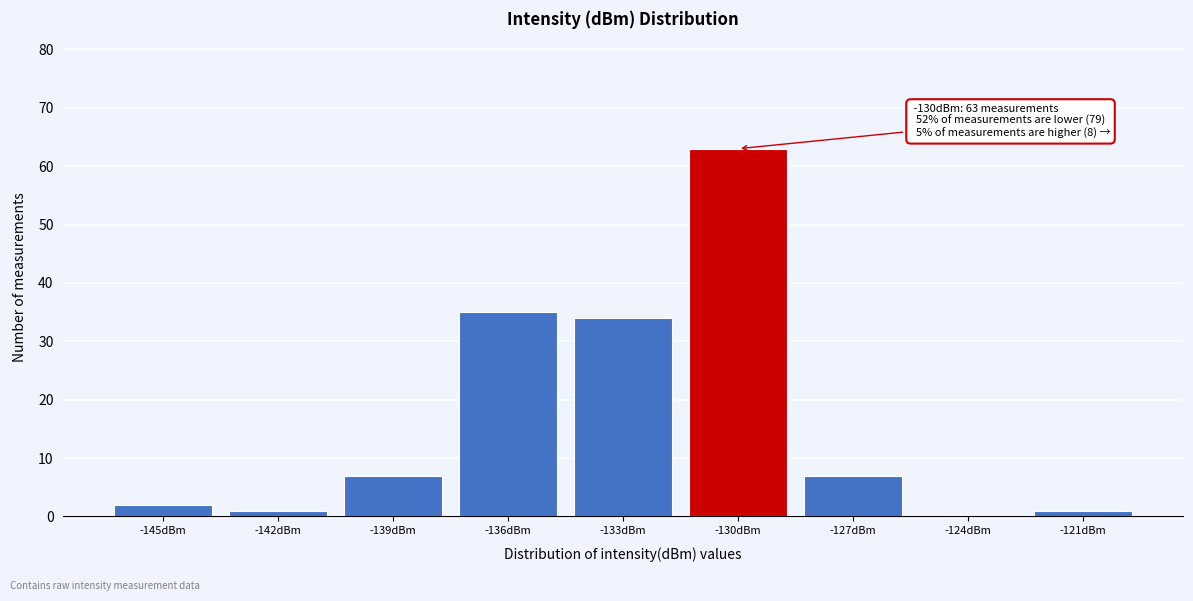

Reading left to right, what are all the values shown in this chart?

-145dBm=2	-142dBm=1	-139dBm=7	-136dBm=35	-133dBm=34	-130dBm=63	-127dBm=7	-124dBm=0	-121dBm=1